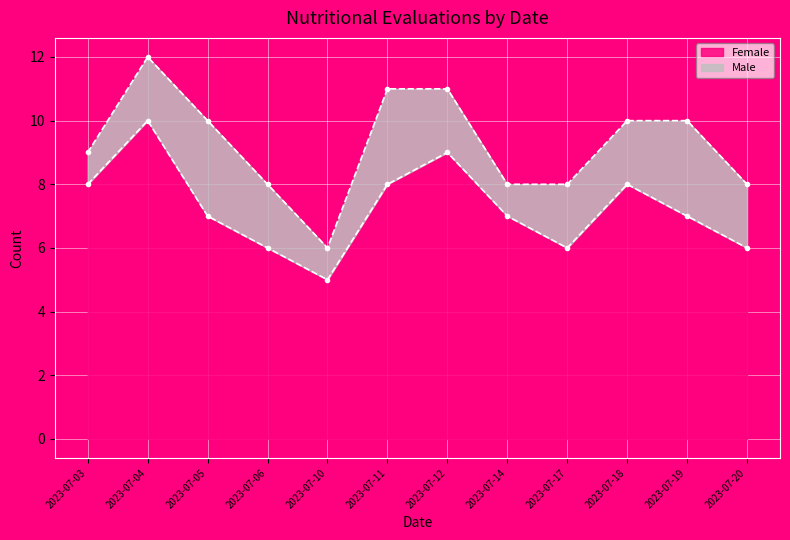

What is the sum of the values at 2023-07-03 and 2023-07-19?

15